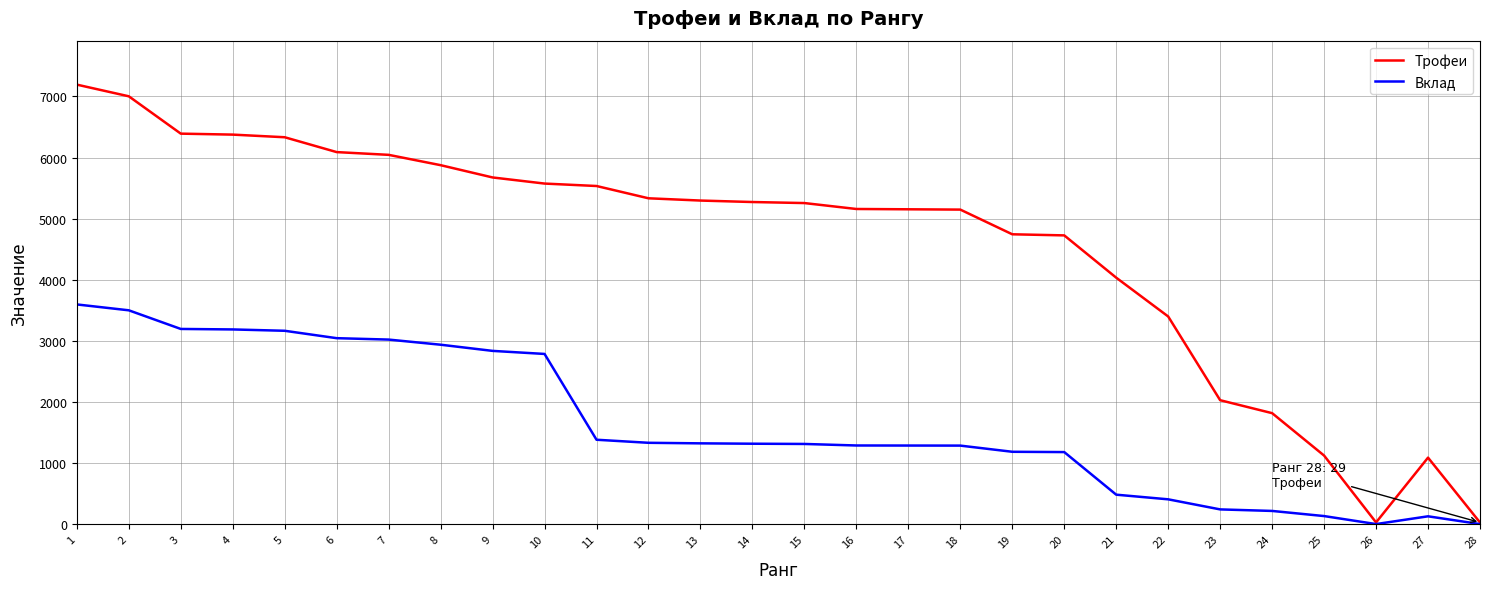

What value does the Вклад series have at 5, to the nearest 100?

3200